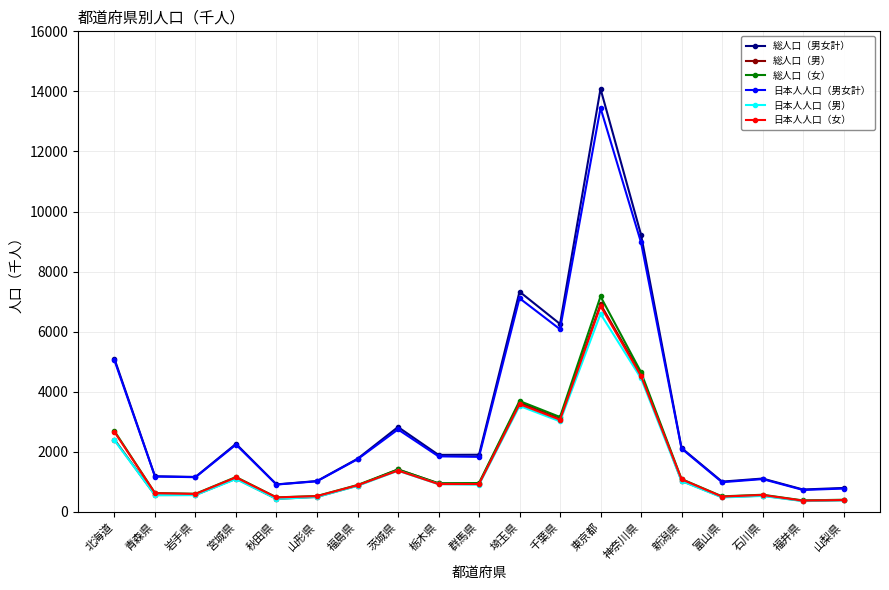

Is the value of 総人口（女） at 石川県 greater than the value of 日本人人口（女） at 群馬県?

No